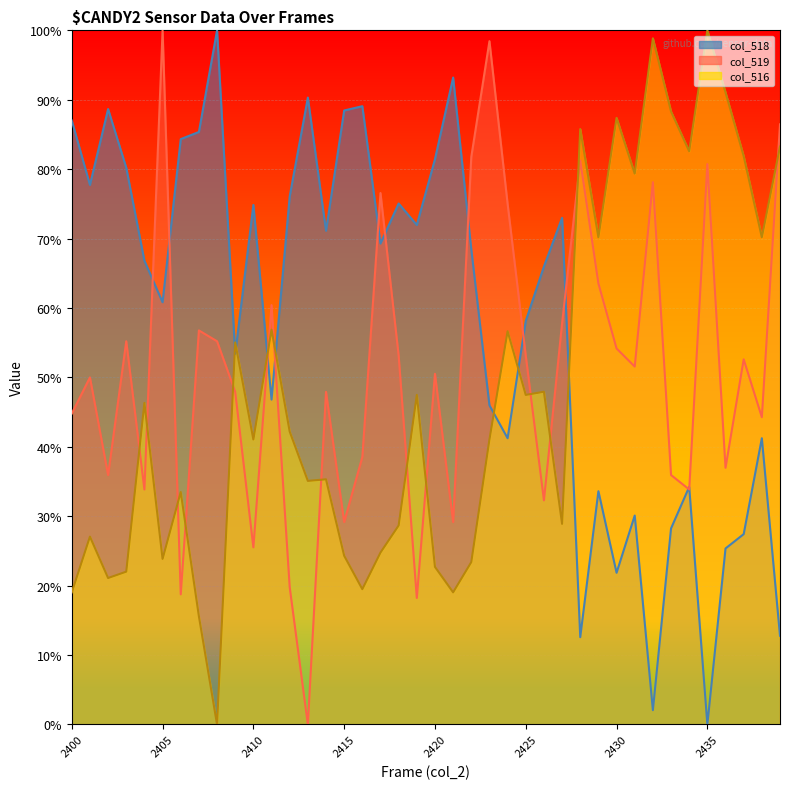

True or false: col_519 has more than 0 interior local peaks.

True